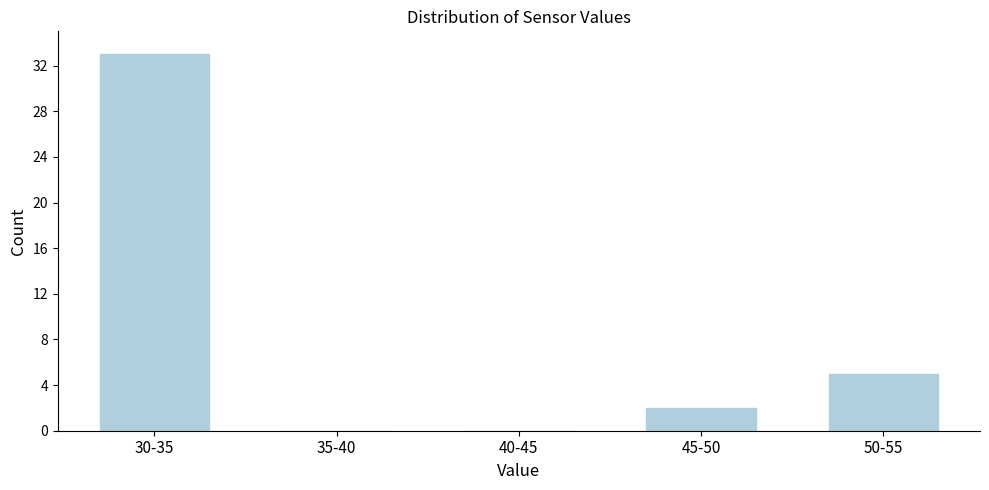

Reading left to right, extract all data points from this chart.

30-35=33	35-40=0	40-45=0	45-50=2	50-55=5